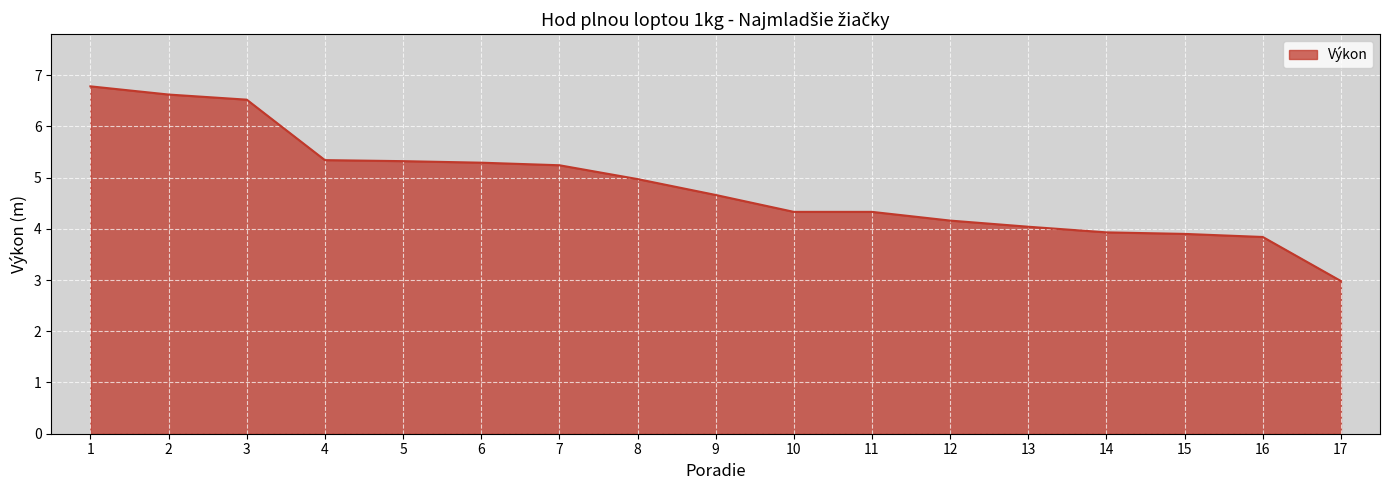

What is the ratio of the value at 7 to the value at 10?

1.2